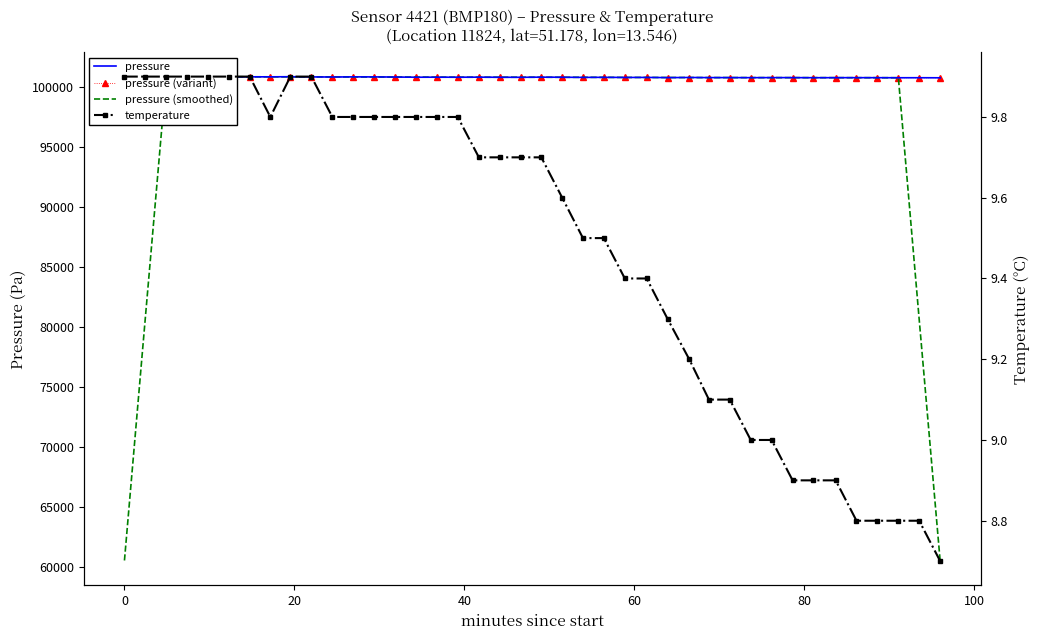

Reading left to right, list all the values displayed in this chart.

pressure: 100873.0	100870.0	100873.0	100875.0	100876.0	100863.0	100860.0	100861.0	100870.0	100854.0	100845.0	100858.0	100855.0	100844.0	100828.0	100831.0	100829.0	100833.0	100825.0	100822.0	100834.0	100827.0	100815.0	100820.0	100810.0	100812.0	100796.0	100807.0	100797.0	100797.0	100792.0	100796.0	100796.0	100788.0	100791.0	100792.0	100790.0	100784.0	100786.0	100781.0
pressure (variant): 100876.3	100868.5	100871.3	100875.2	100880.8	100860.3	100861.0	100859.7	100870.5	100857.7	100848.8	100861.3	100854.0	100839.4	100827.2	100834.5	100826.8	100837.7	100820.5	100819.6	100835.1	100823.1	100812.0	100817.6	100812.4	100814.2	100793.4	100803.1	100797.1	100798.9	100793.8	100793.0	100798.1	100784.3	100788.9	100788.0	100787.1	100787.3	100781.8	100778.5
pressure (smoothed): 60523.2	80698.2	100873.4	100871.4	100869.4	100867.0	100866.0	100861.6	100858.0	100857.6	100856.4	100851.2	100846.0	100843.2	100837.4	100833.0	100829.2	100828.0	100828.6	100828.2	100824.6	100823.6	100821.2	100816.8	100810.6	100809.0	100804.4	100801.8	100797.8	100797.8	100795.6	100793.8	100792.6	100792.6	100791.4	100789.0	100788.6	100786.6	80628.2	60470.2
temperature: 9.9	9.9	9.9	9.9	9.9	9.9	9.9	9.8	9.9	9.9	9.8	9.8	9.8	9.8	9.8	9.8	9.8	9.7	9.7	9.7	9.7	9.6	9.5	9.5	9.4	9.4	9.3	9.2	9.1	9.1	9.0	9.0	8.9	8.9	8.9	8.8	8.8	8.8	8.8	8.7